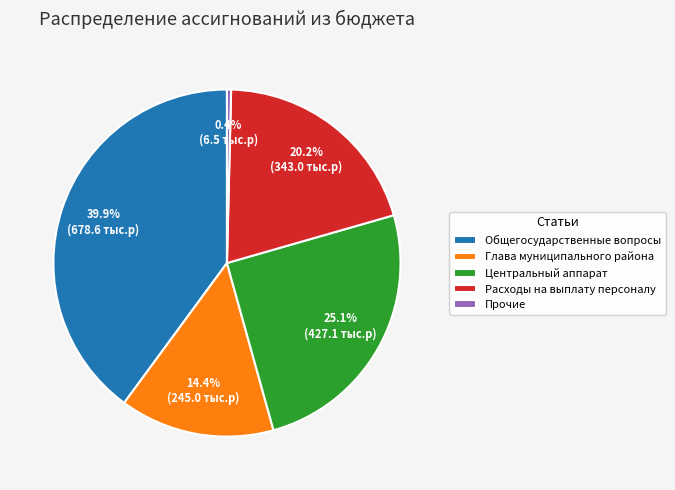

Rank the categories by value from lowest to highest.

Прочие, Глава муниципального района, Расходы на выплату персоналу, Центральный аппарат, Общегосударственные вопросы